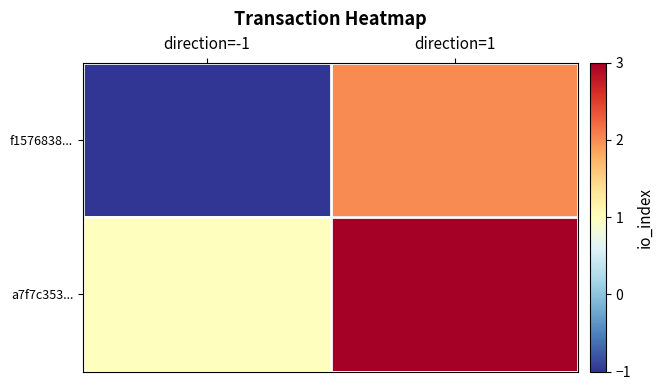

Which series changed the most between direction=-1 and direction=1?

f1576838...